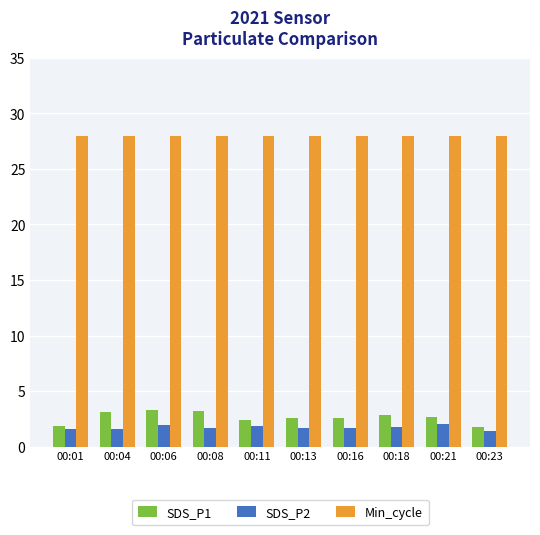

Rank the series at 00:11 from lowest to highest value.

SDS_P2, SDS_P1, Min_cycle